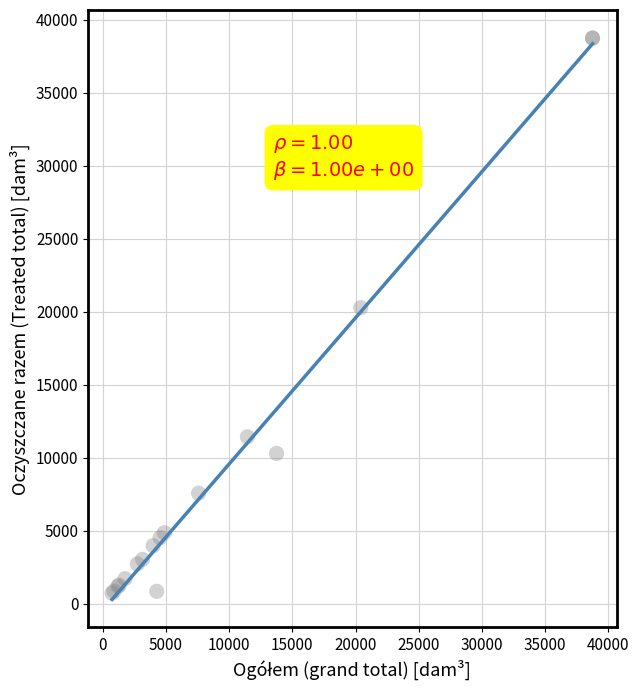

What Y value in the scatter plot is closest to 19741?

20287